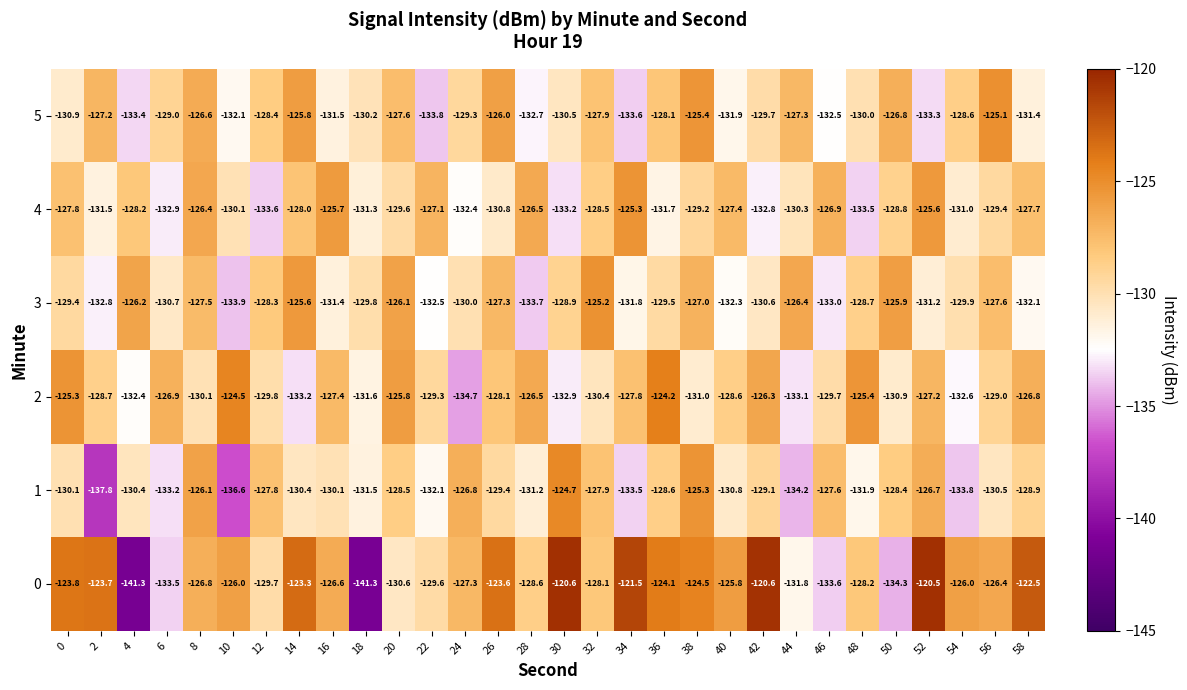

Is it true that 1 equals -124.7 at 30?

True